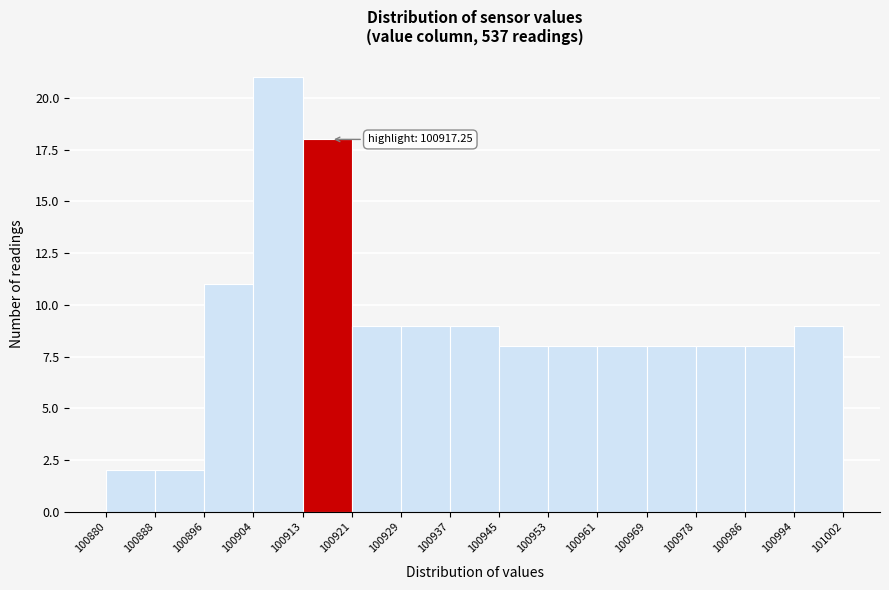

Which range on the x-axis has the tallest bar?

100904 to 100913